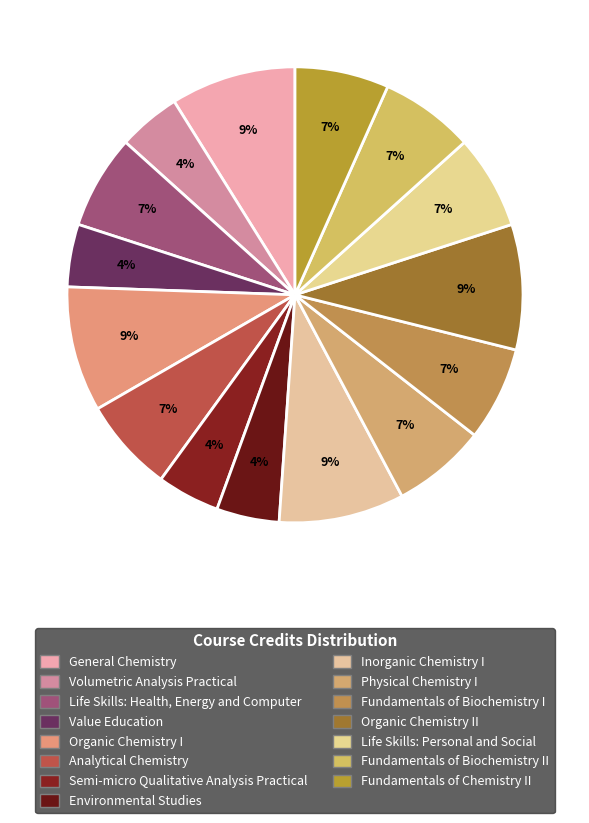

Count the number of slices in the pie.

15